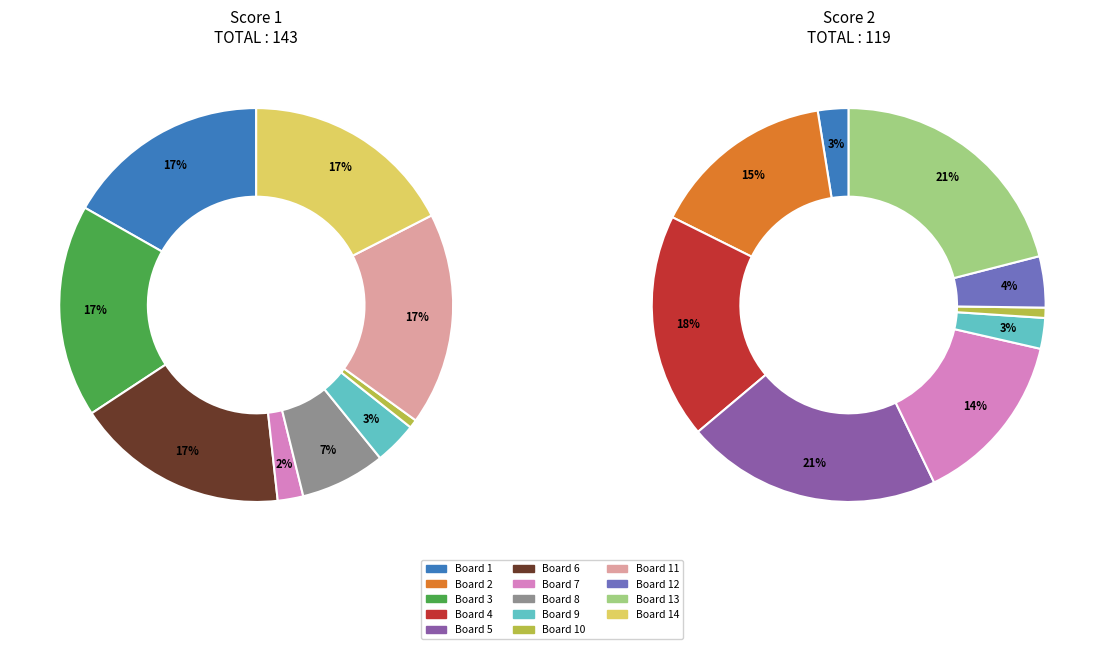

Which series has the largest range (max minus min)?

Score 1